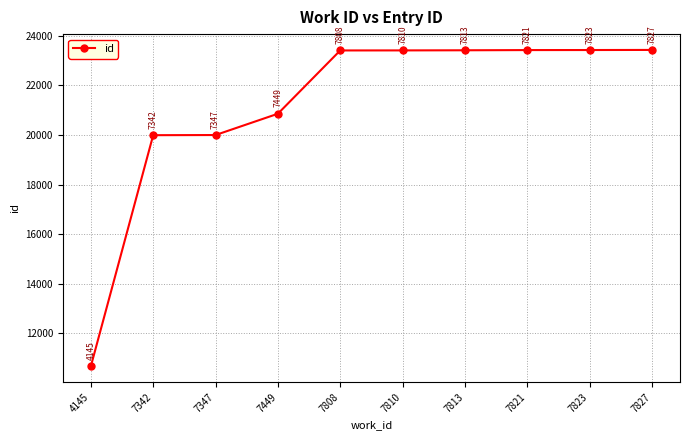

Rank the categories by value from lowest to highest.

4145, 7342, 7347, 7449, 7808, 7810, 7813, 7821, 7823, 7827